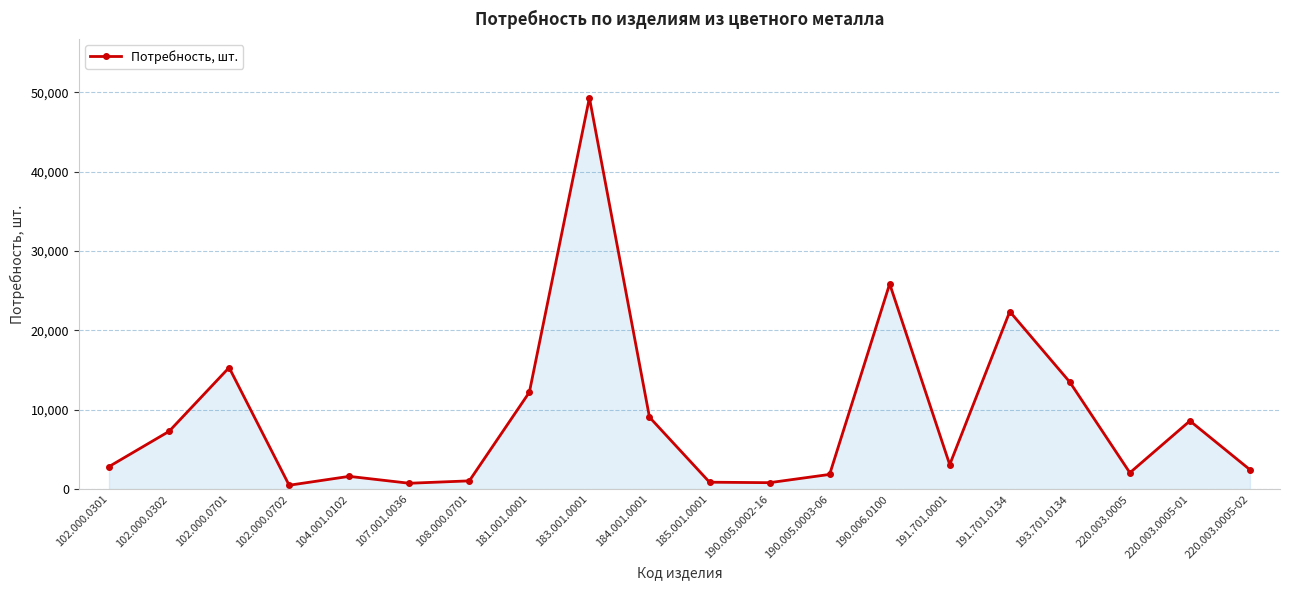

What is the difference between the values at 190.005.0003-06 and 102.000.0301?

987